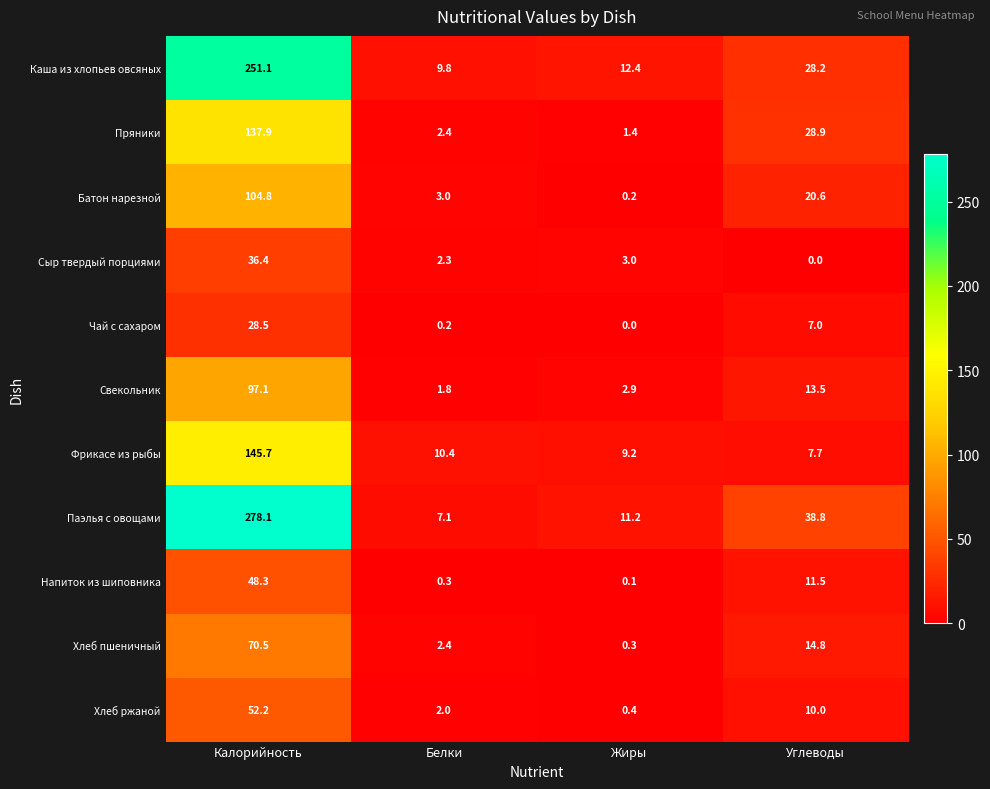

At which label is Батон нарезной closest to 52?

Углеводы